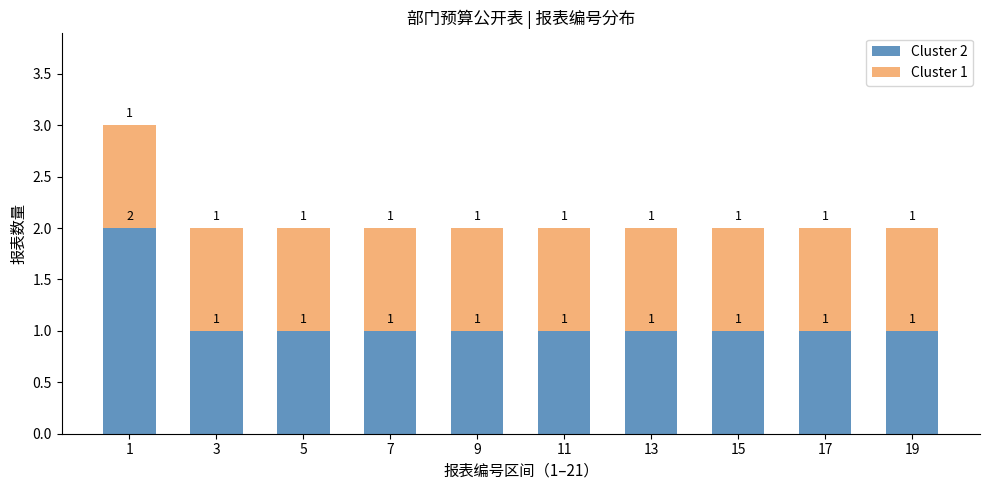

Reading left to right, list the values for the Cluster 2 series.

2	1	1	1	1	1	1	1	1	1